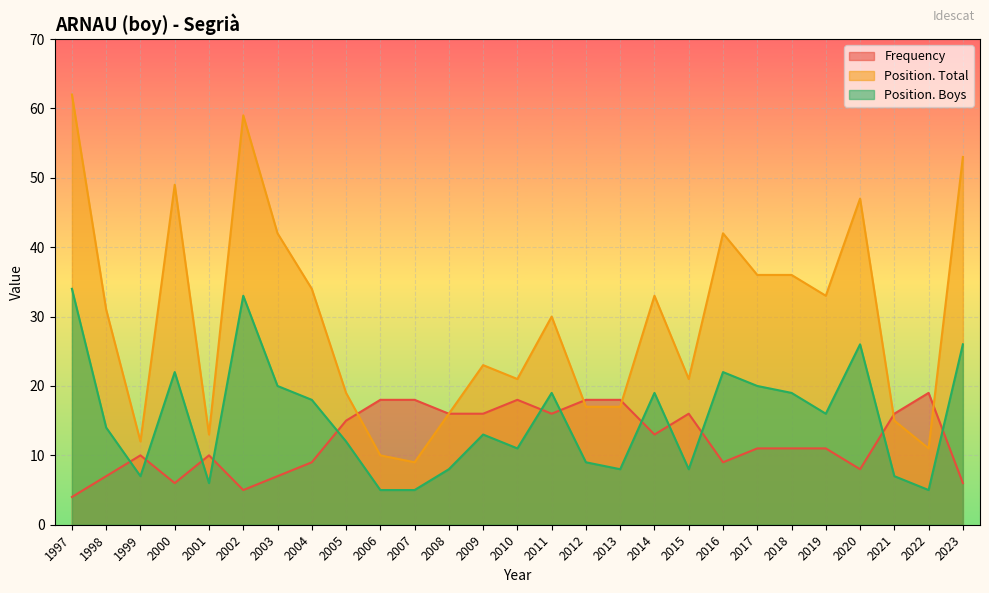

Is it true that Position. Total equals 42 at 2016?

True